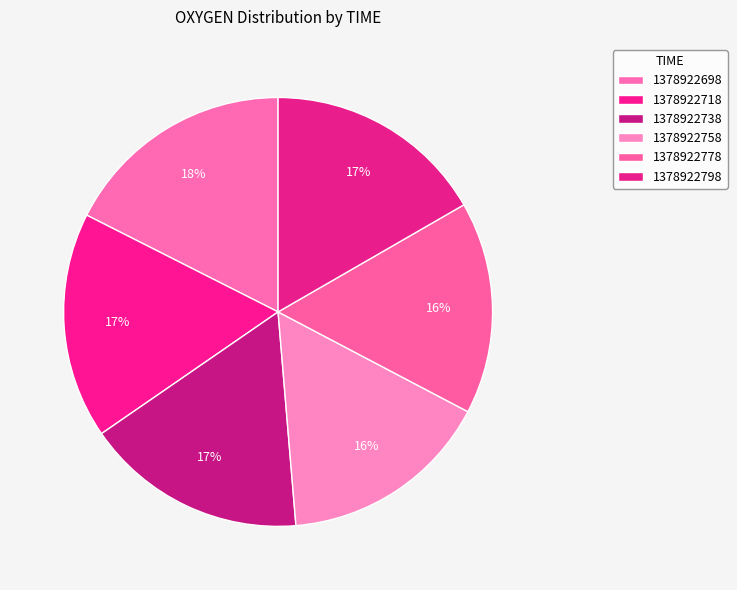

To the nearest percent, what portion does 1378922778 represent?

16%